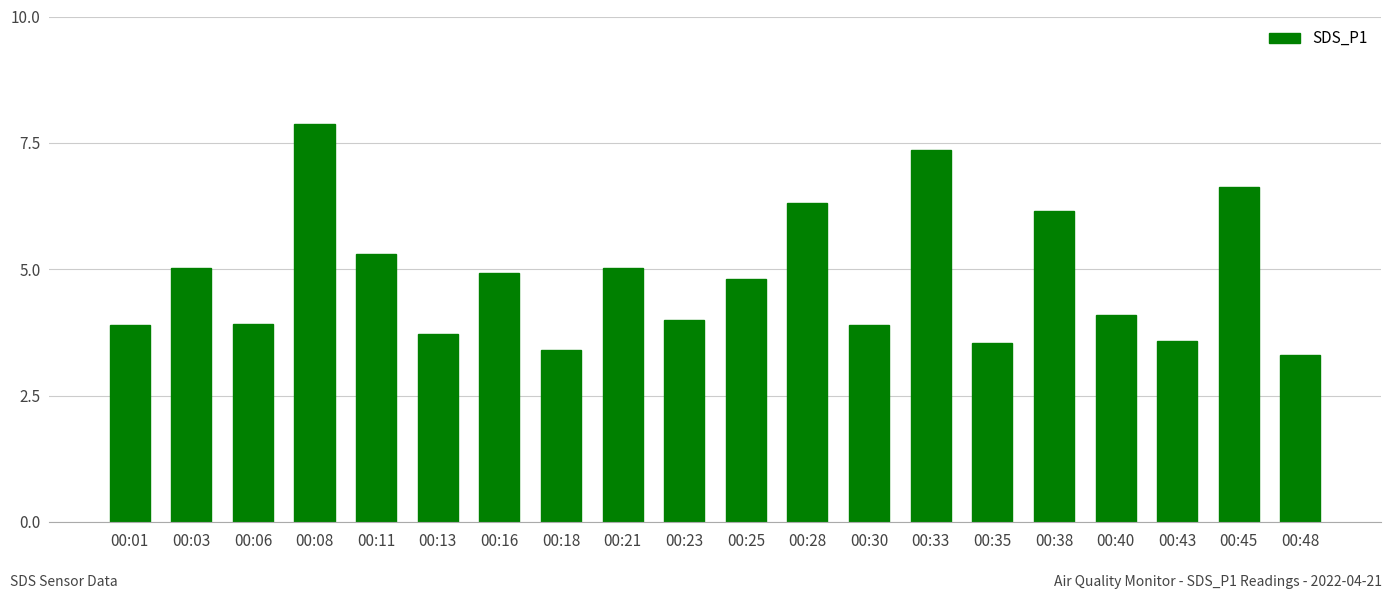

Approximately how many times larger is the value at 00:06 compared to 00:16?

0.8